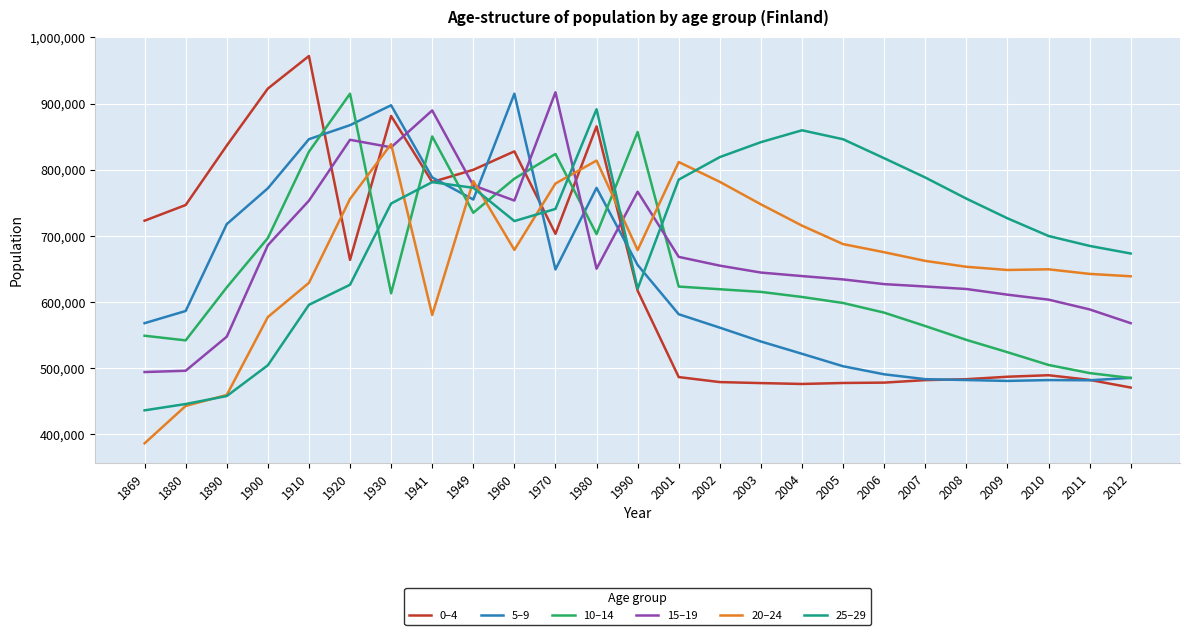

The 20–24 series shows 443186 at 1880. True or false?

True